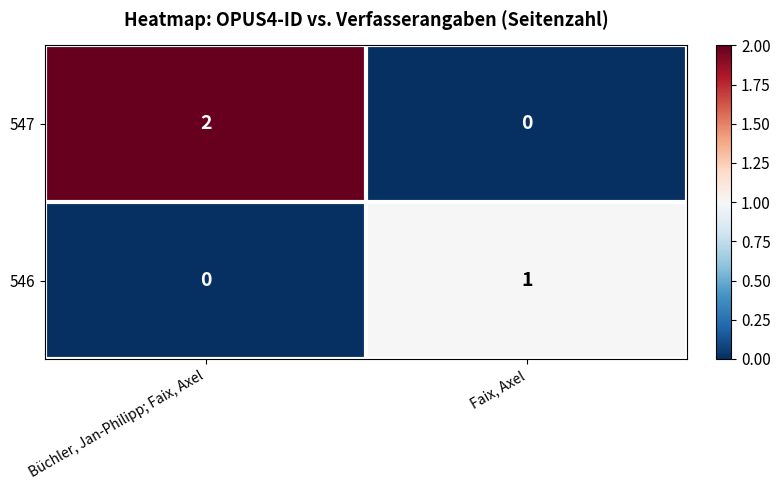

How many categories are shown in the chart?

2